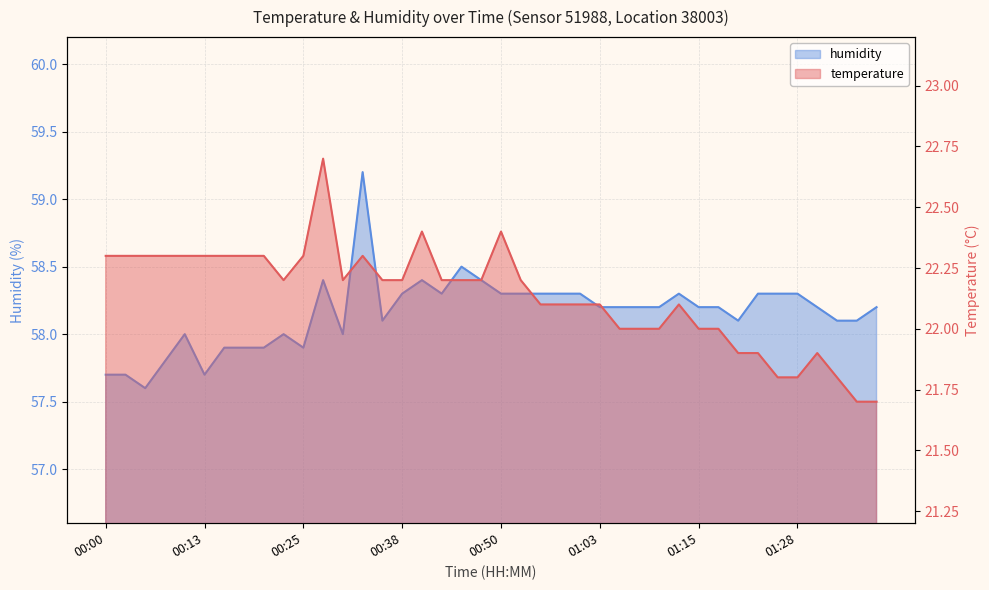

What is the label of the 17th point from the right?

00:58